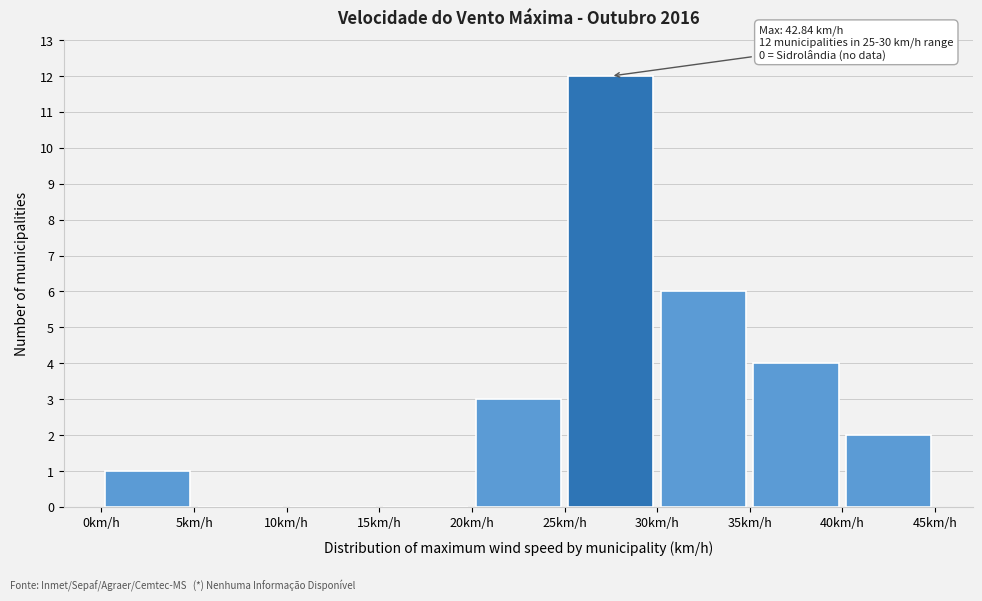

Over which range of the x-axis is the bar tallest?

25 to 30